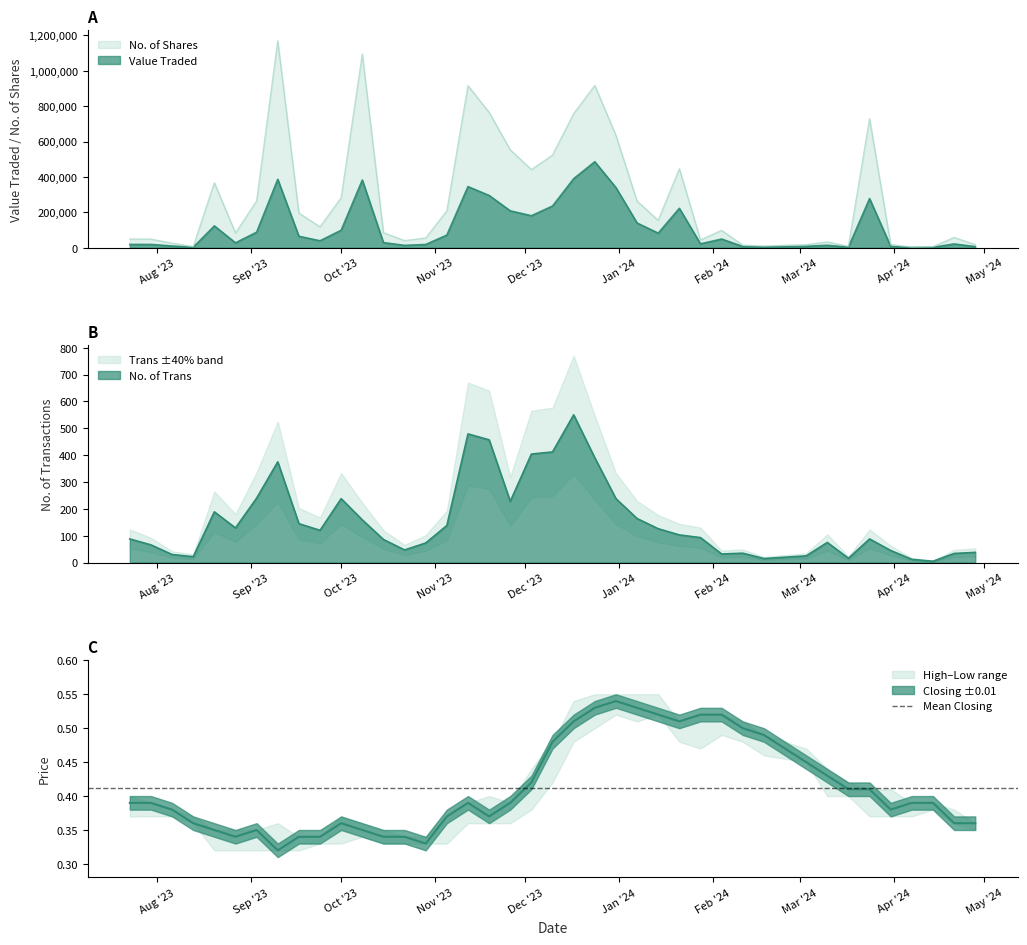

What is the maximum value shown in the chart?

1169086.0